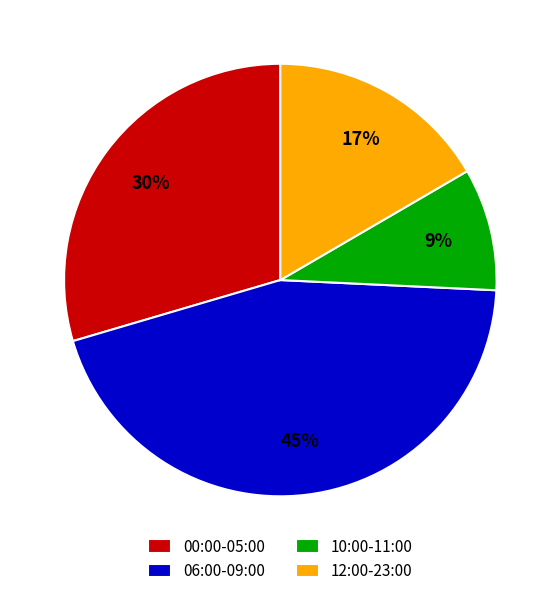

Do 10:00-11:00 and 06:00-09:00 together represent more than half of the pie?

Yes